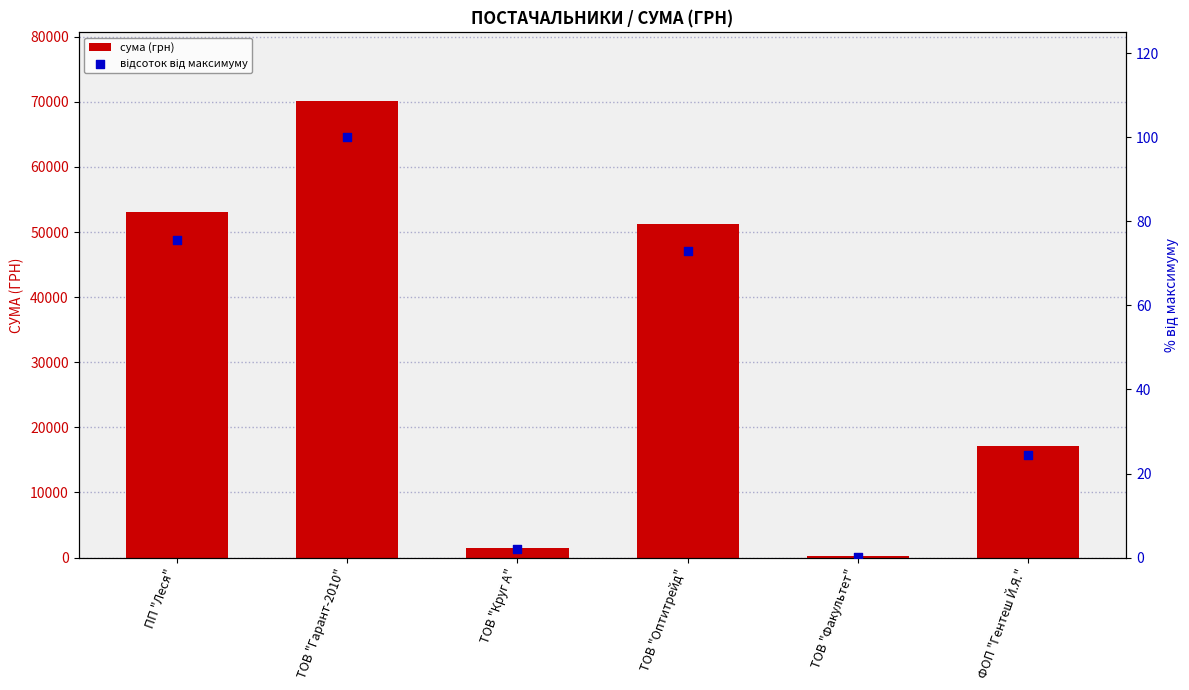

Which series reaches the maximum Y coordinate?

сума (грн)